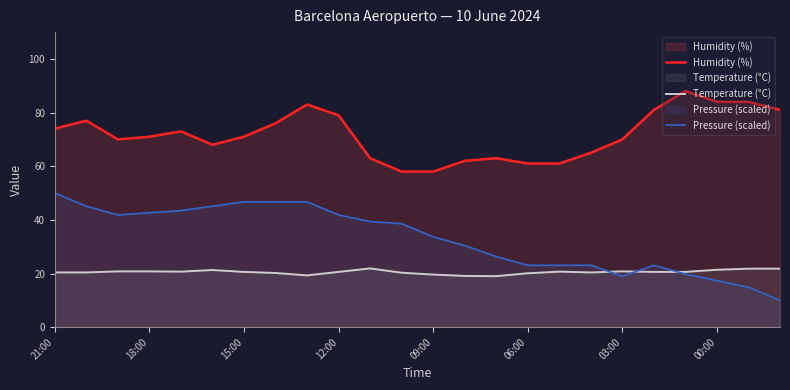

In Humidity (%), how many points are higher than both neighbors (excluding endpoints)?

5